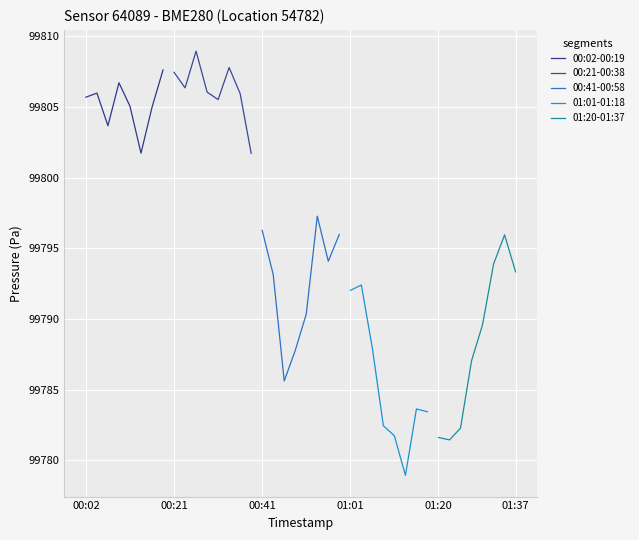

Count the number of categories in the chart.

8